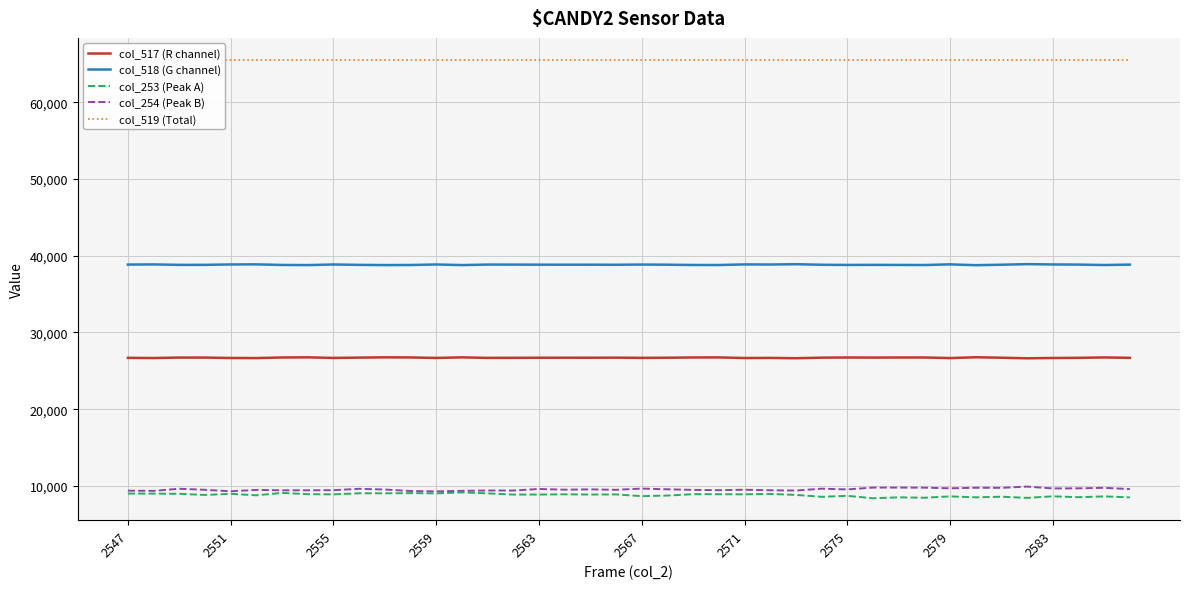

What is the maximum value shown in the chart?

65535